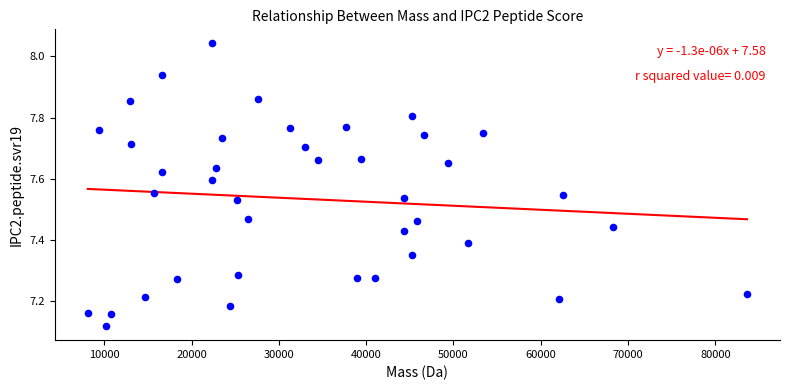

What is the range of Y values (max minus min)?

0.9